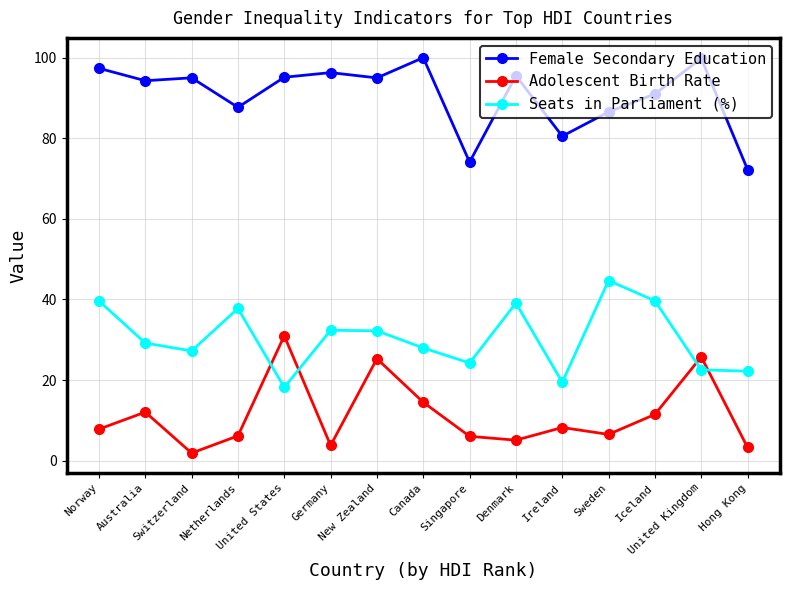

How many lines are shown in the chart?

3